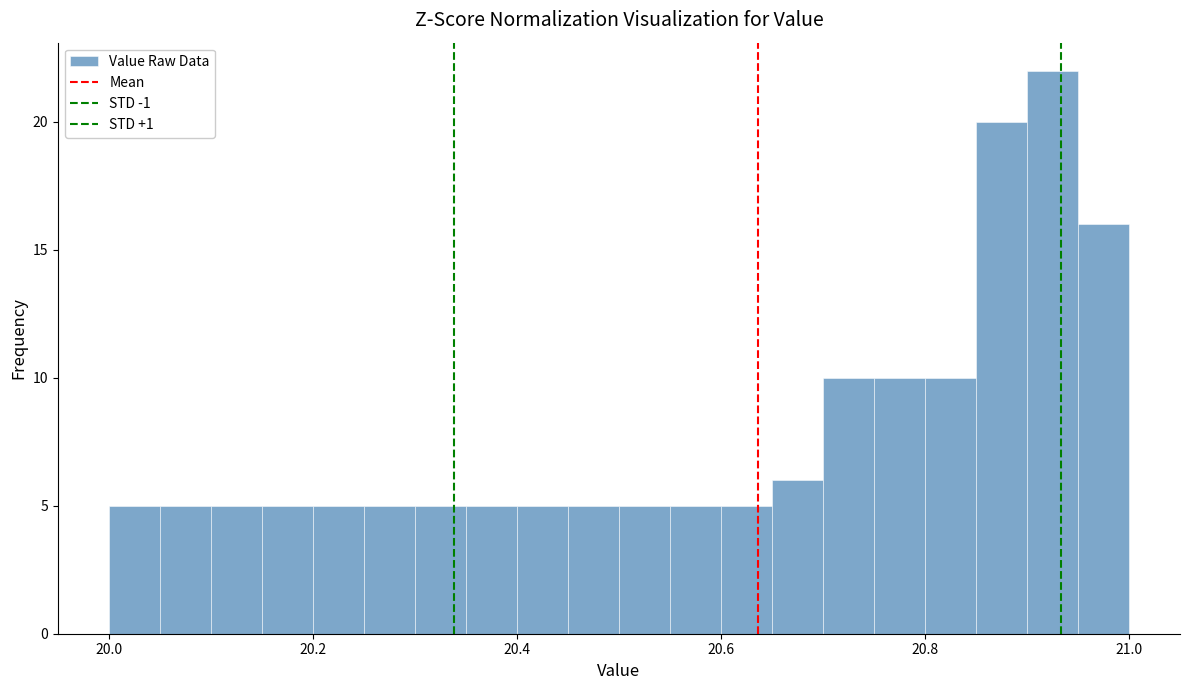

Around what value on the x-axis is the tallest bar? Give the approximate position of its centre, as read against the axis.

20.92